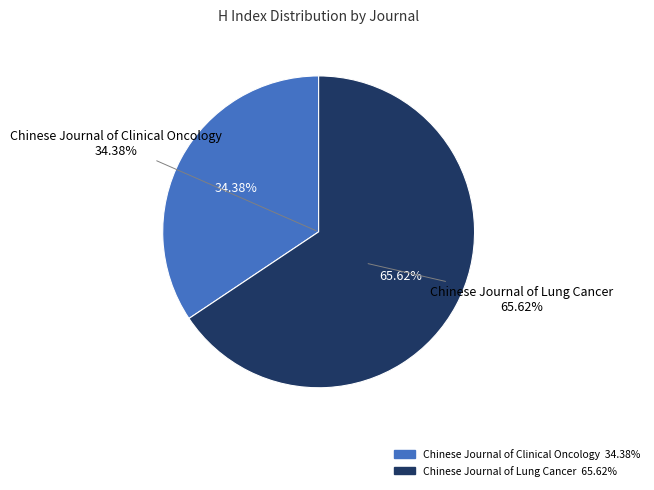

To the nearest percent, what is the combined percentage of Chinese Journal of Lung Cancer and Chinese Journal of Clinical Oncology?

100%